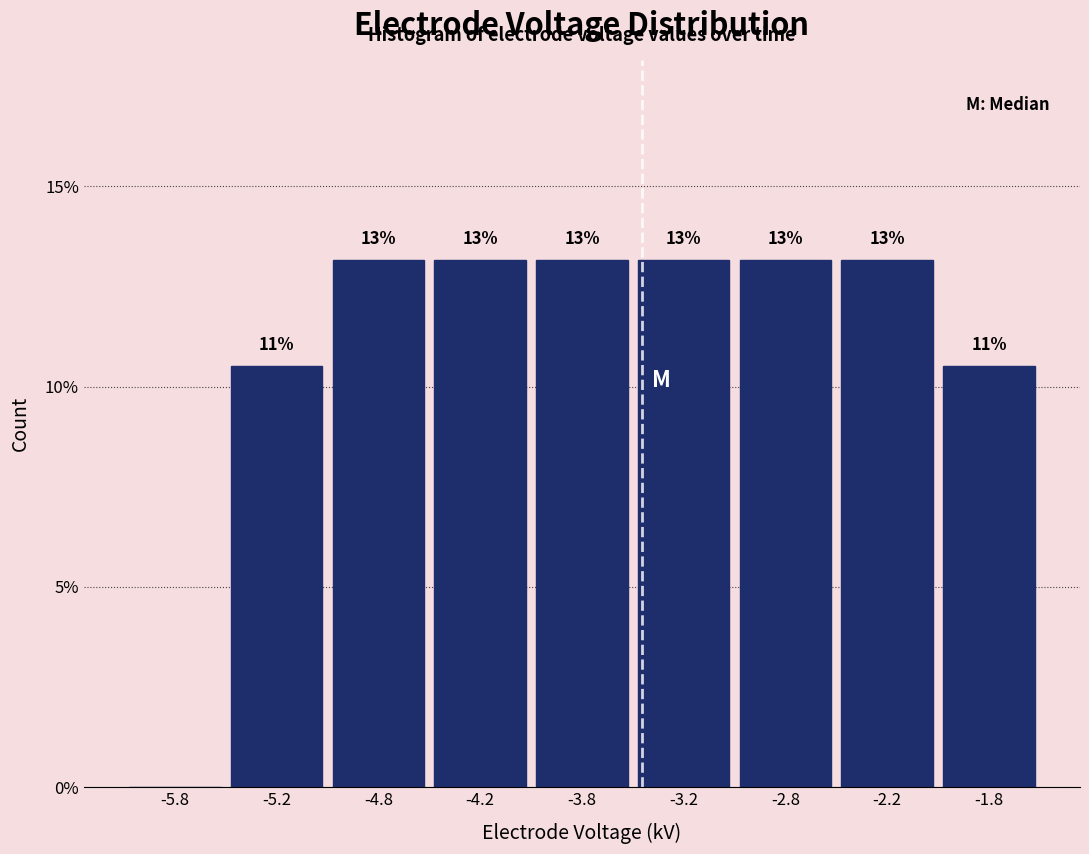

Are the bars horizontal?

No